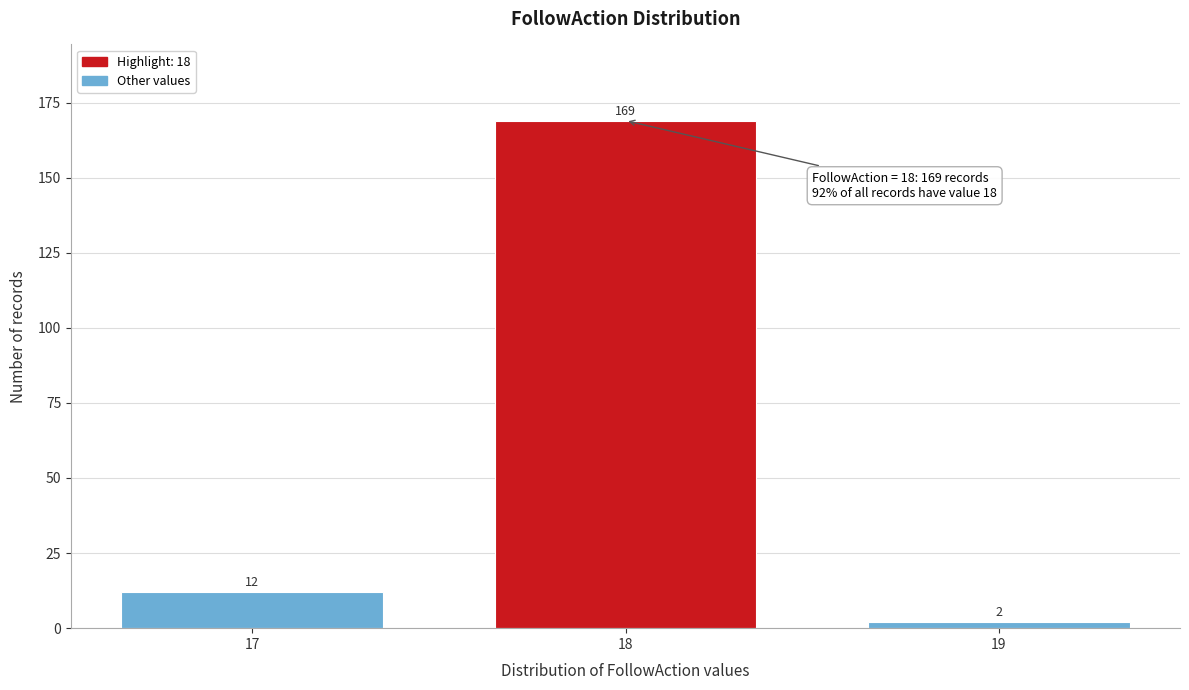

Reading left to right, list all the values displayed in this chart.

17=12	18=169	19=2